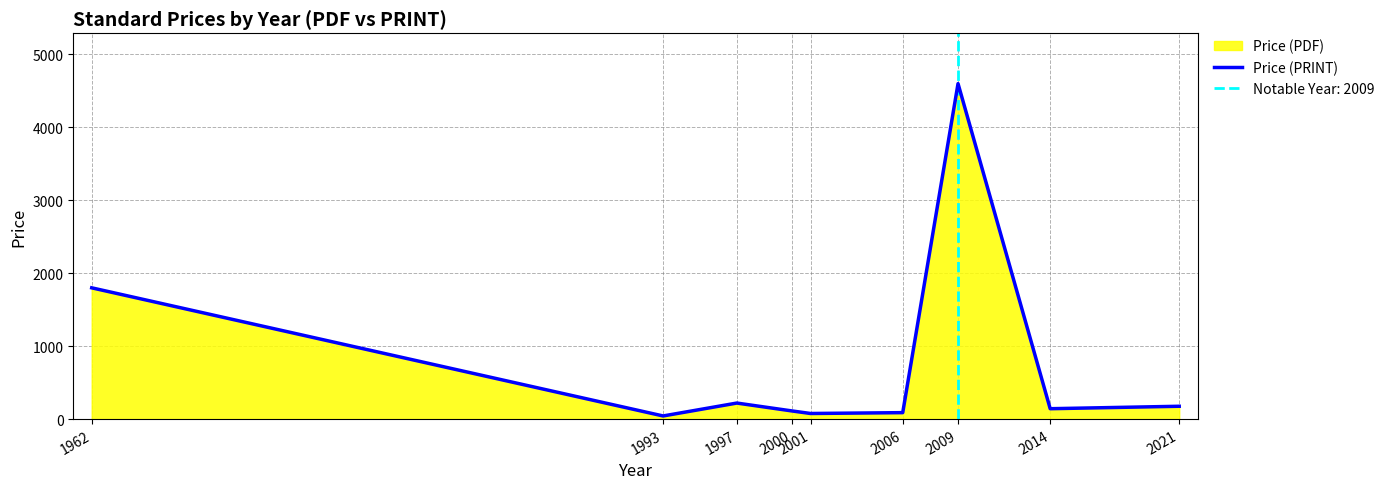

Which has a higher value, 1993 or 1962?

1962